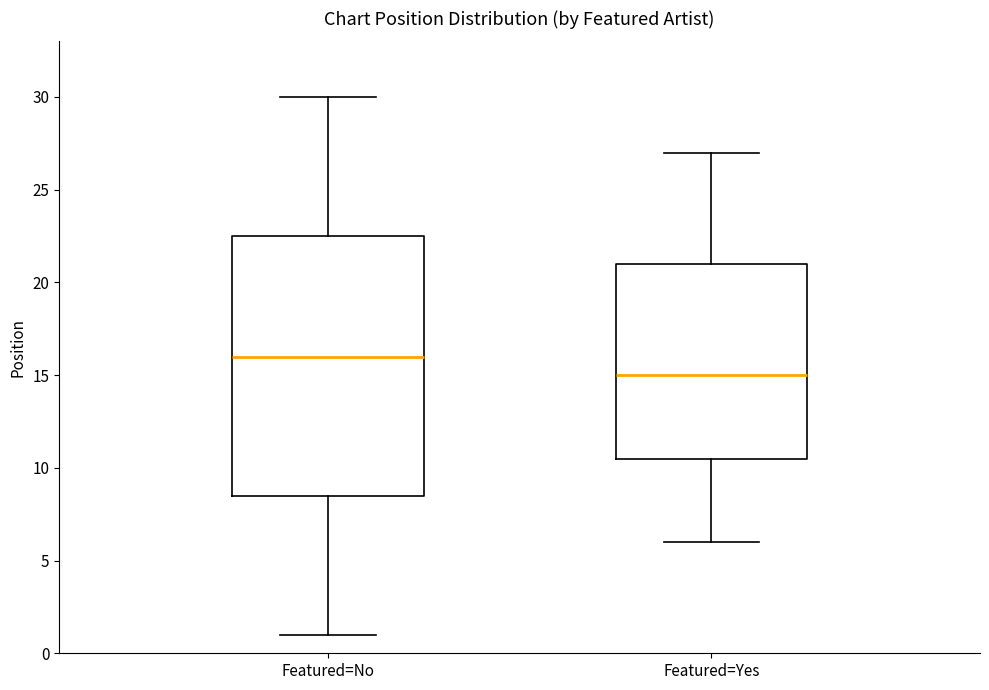

Reading left to right, transcribe this box plot: for each box, give where its median line is, the range the box spans, and where its two whiskers end, as read against the y-axis. The values are not printed on the chart, so give them approximately, as read against the axis.

Featured=No: median 16.0, box 8.5 to 22.5, whiskers 1.0 to 30.0
Featured=Yes: median 15.0, box 10.5 to 21.0, whiskers 6.0 to 27.0